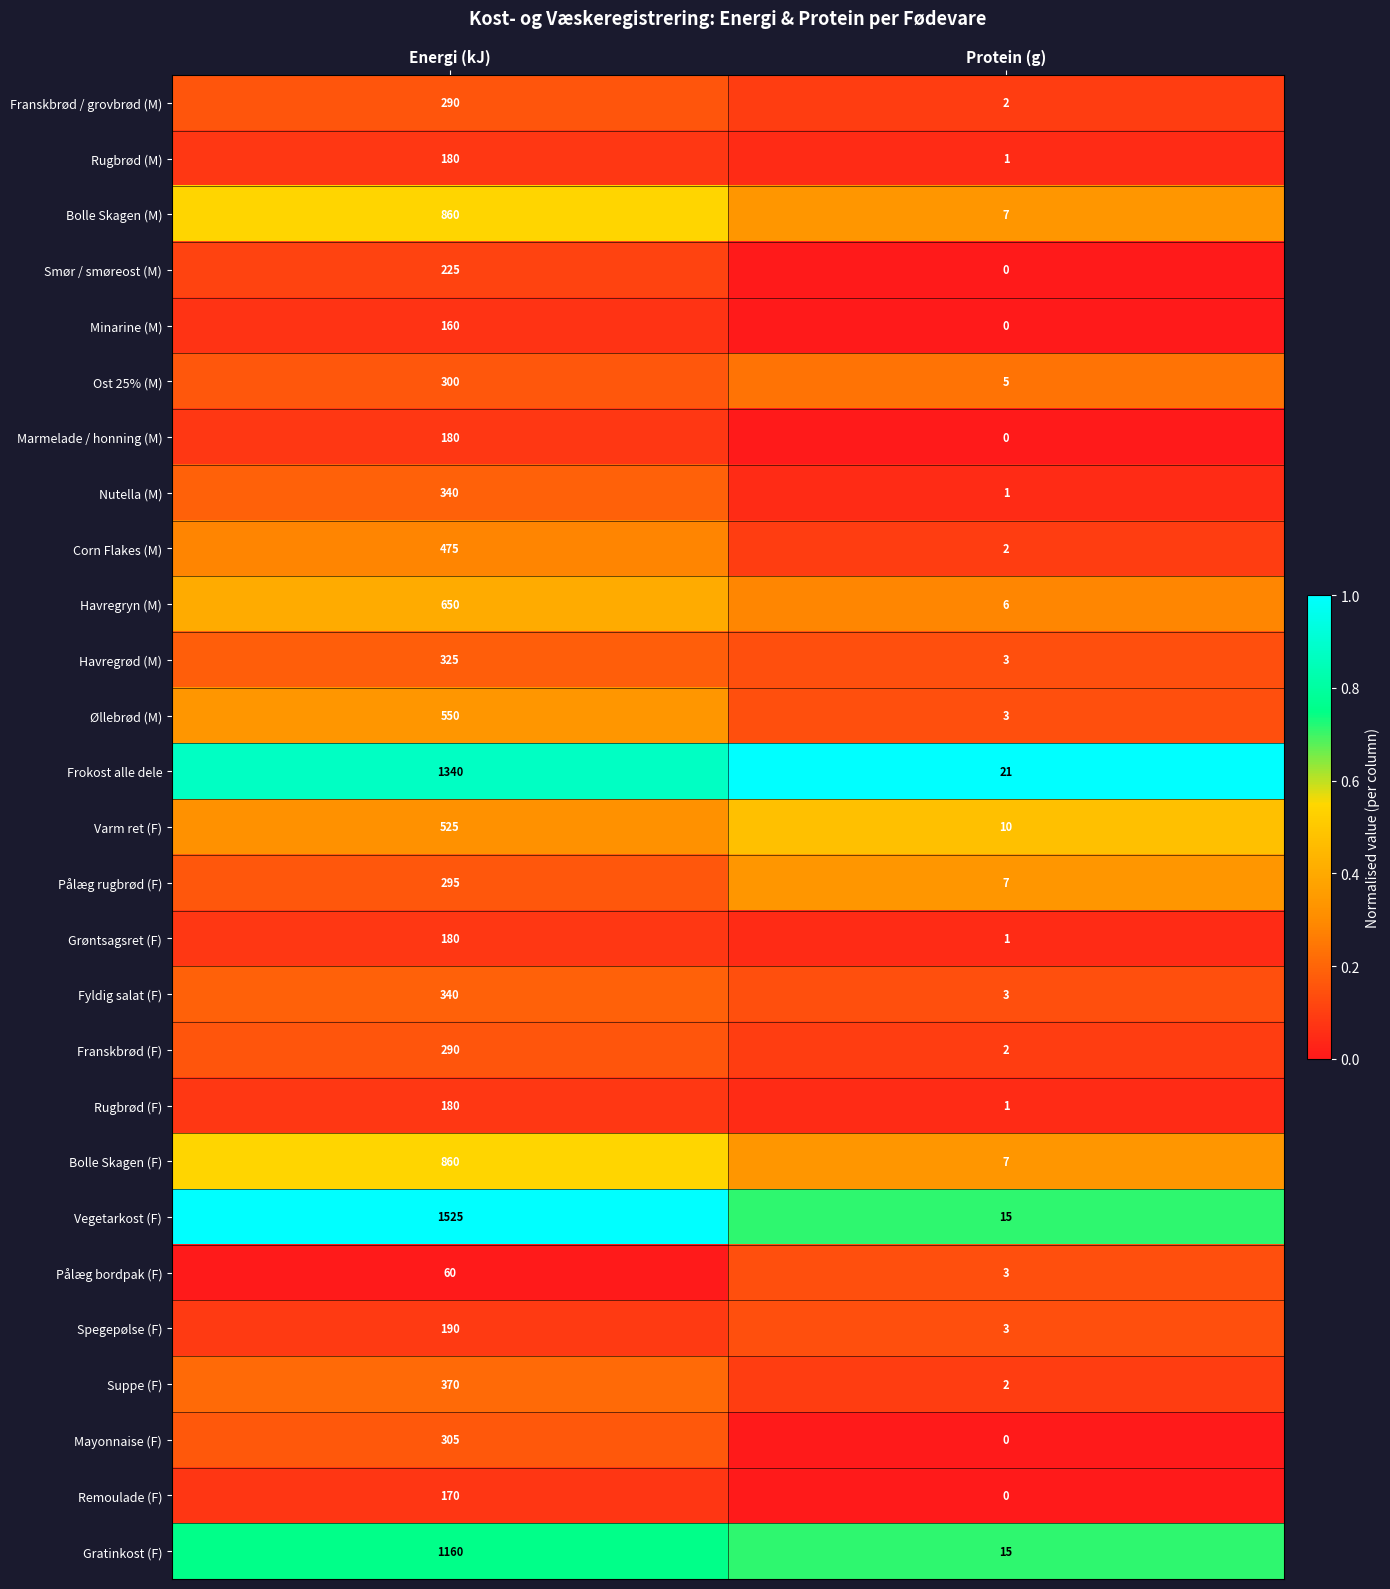

What is the difference between the highest and lowest values at Protein (g)?

21